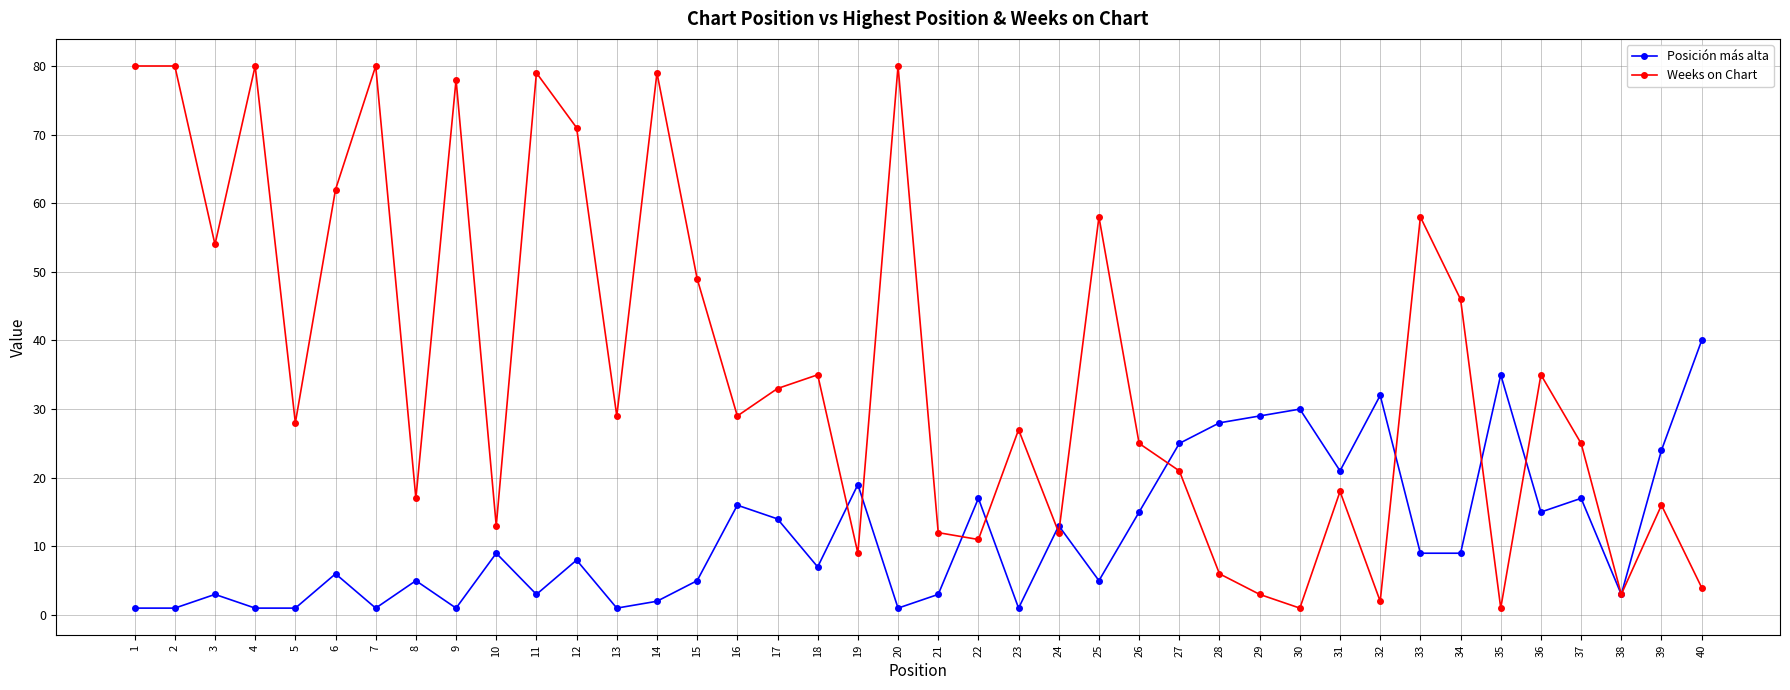

What is the difference between the Weeks on Chart values at 19 and 2?

71